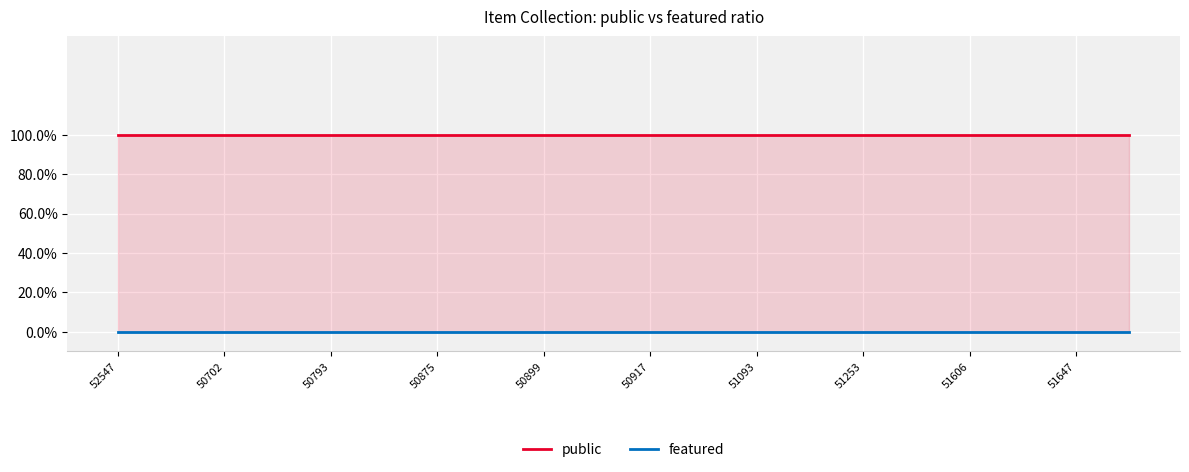

True or false: featured and public intersect in this chart.

False